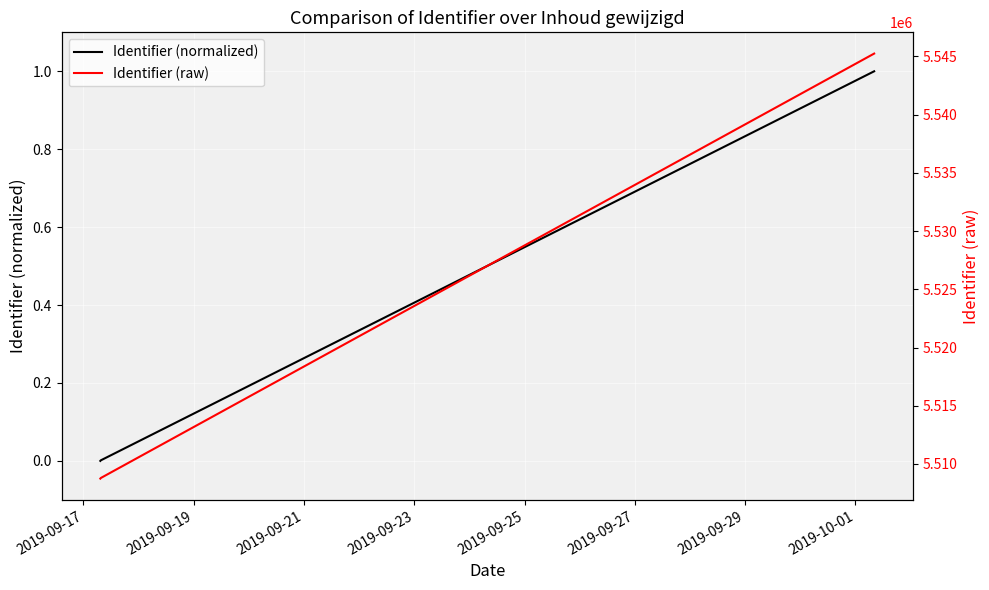

What is the maximum value for Identifier (normalized)?

1.0